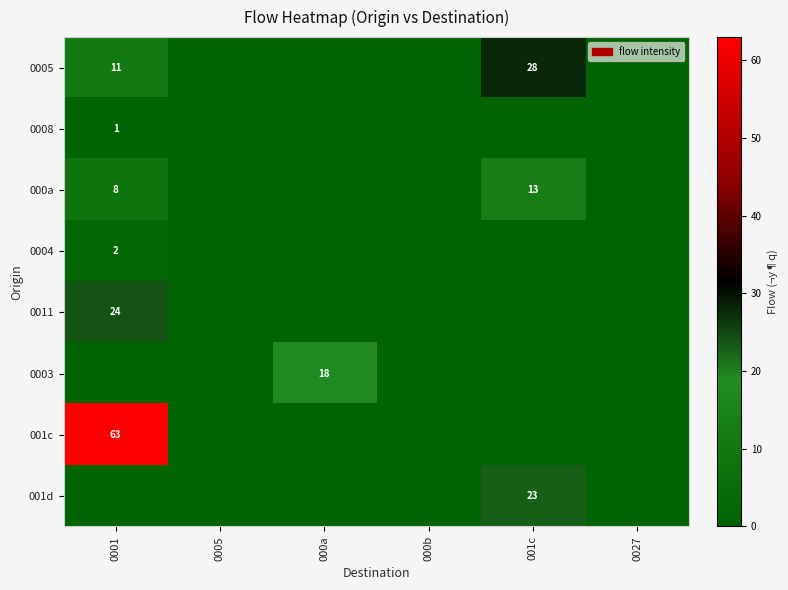

Is it true that 001c equals 97 at 0001?

False